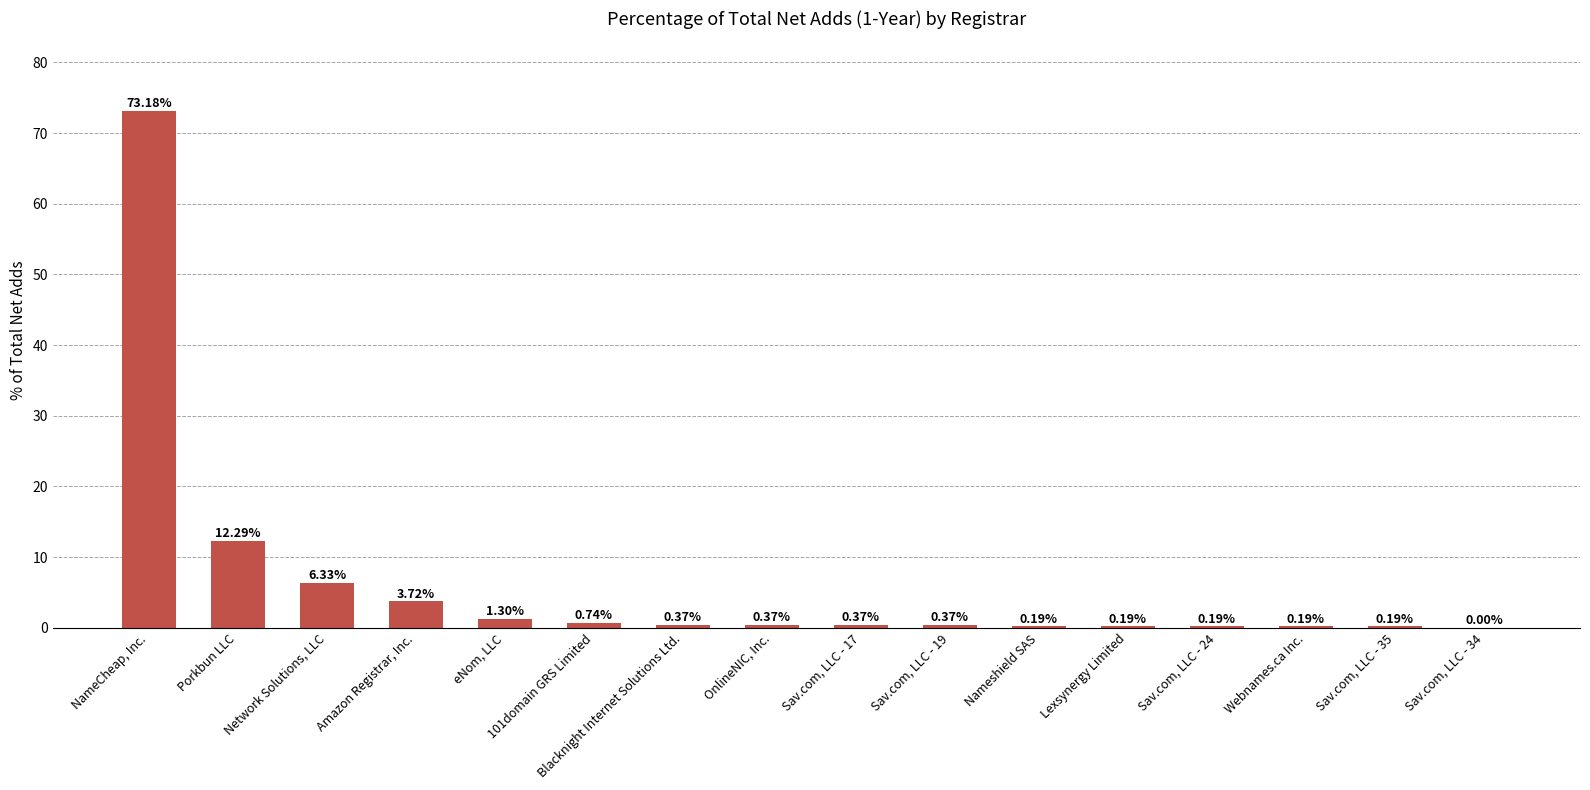

Which has a higher value, Network Solutions, LLC or Blacknight Internet Solutions Ltd.?

Network Solutions, LLC